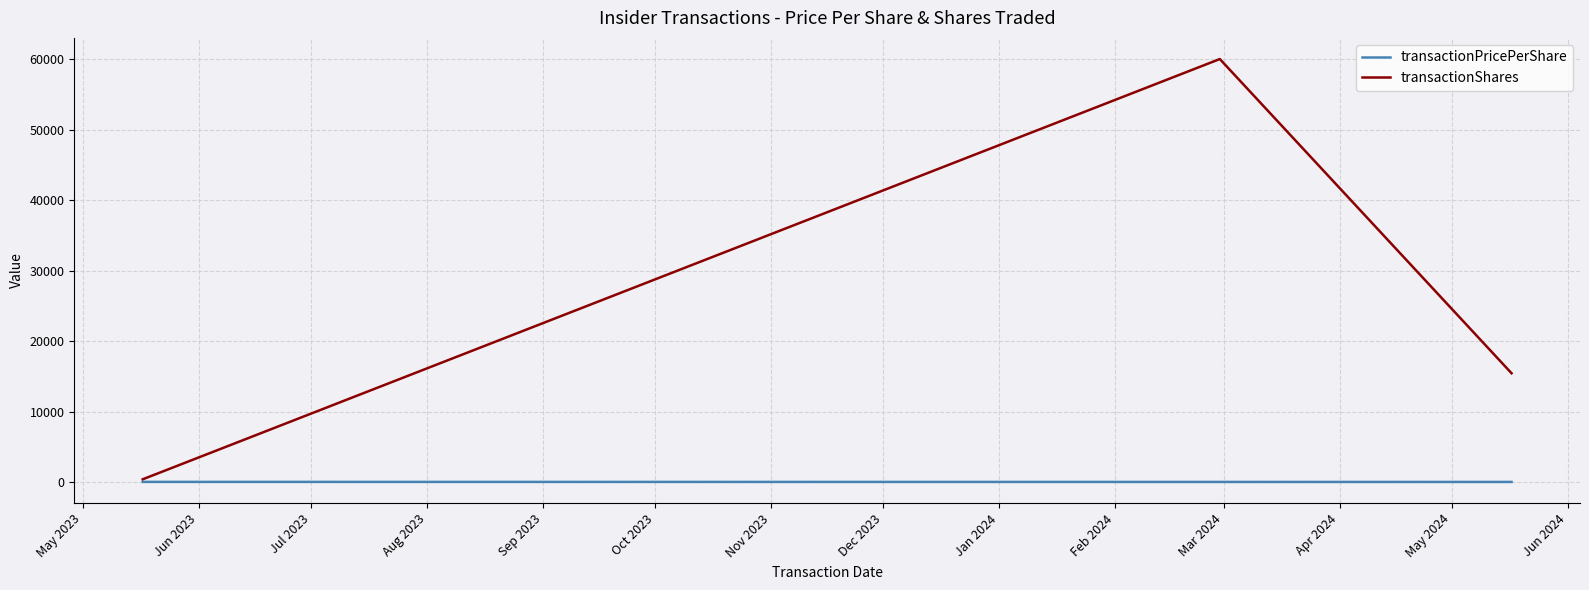

What is the maximum value for transactionShares?

60000.0